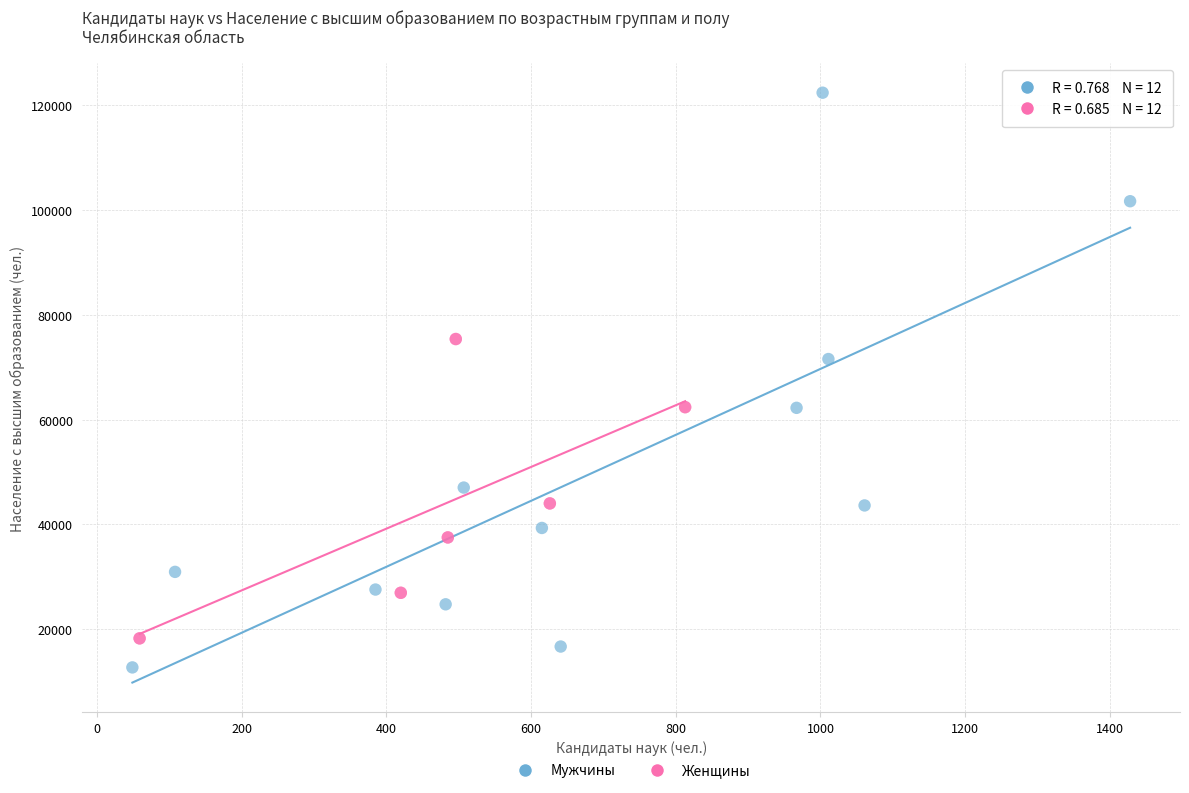

Which series contains the lowest Y value?

Мужчины